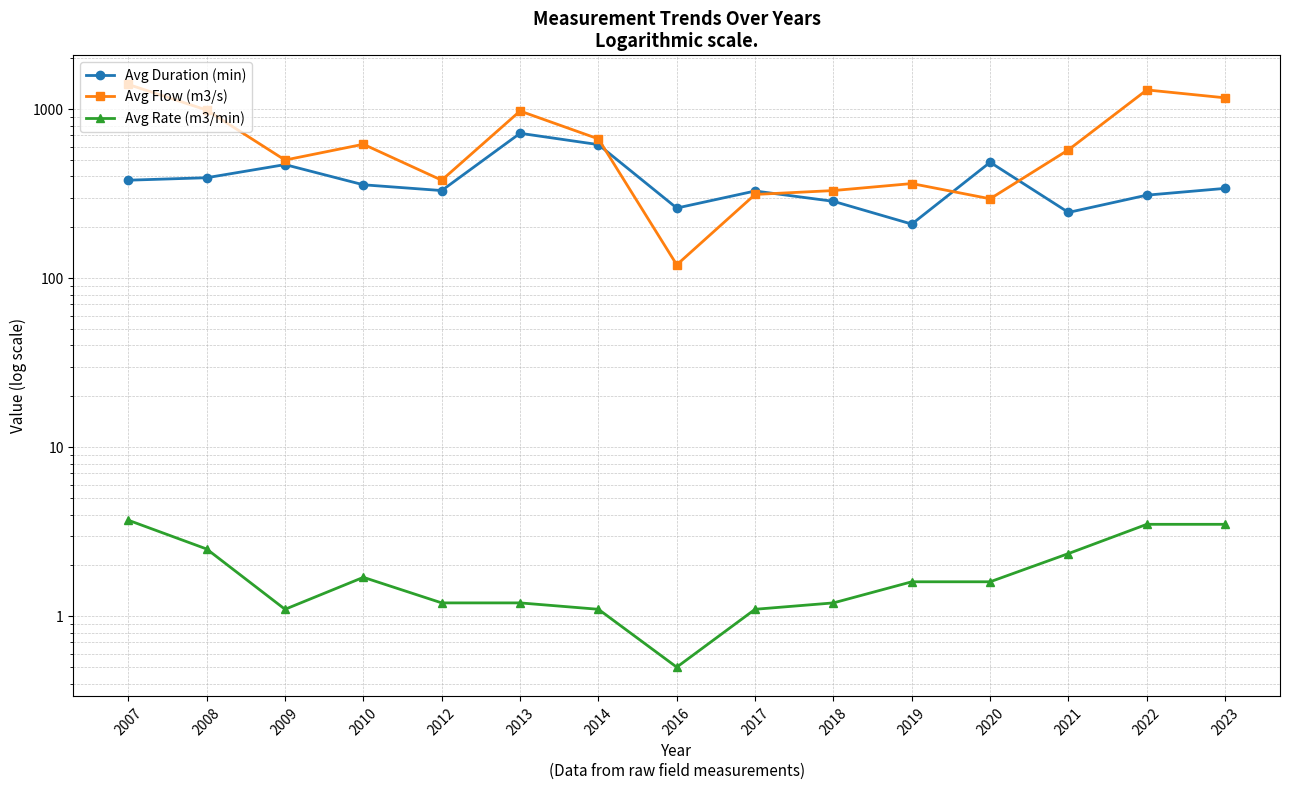

How many interior local valleys does the Avg Flow (m3/s) series have?

4